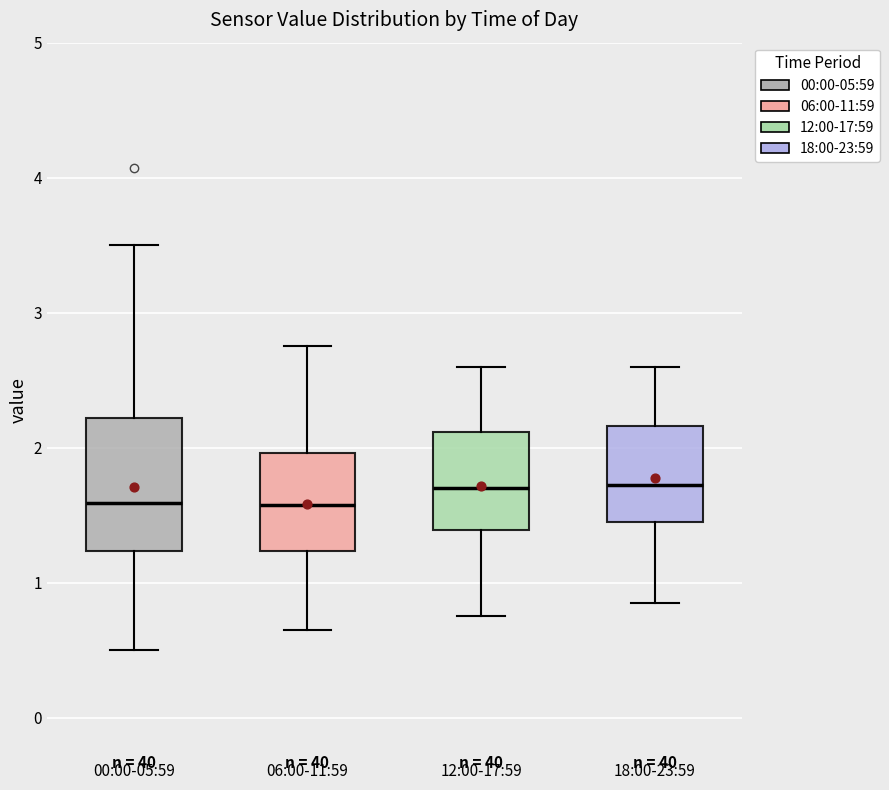

Which box is the tallest, from its lower edge to its upper edge?

00:00-05:59